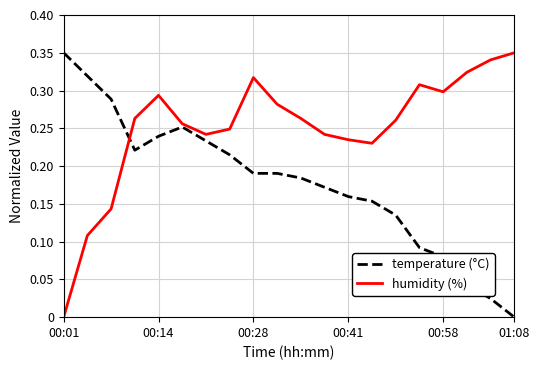

Which series has the largest total across all categories?

humidity (%)